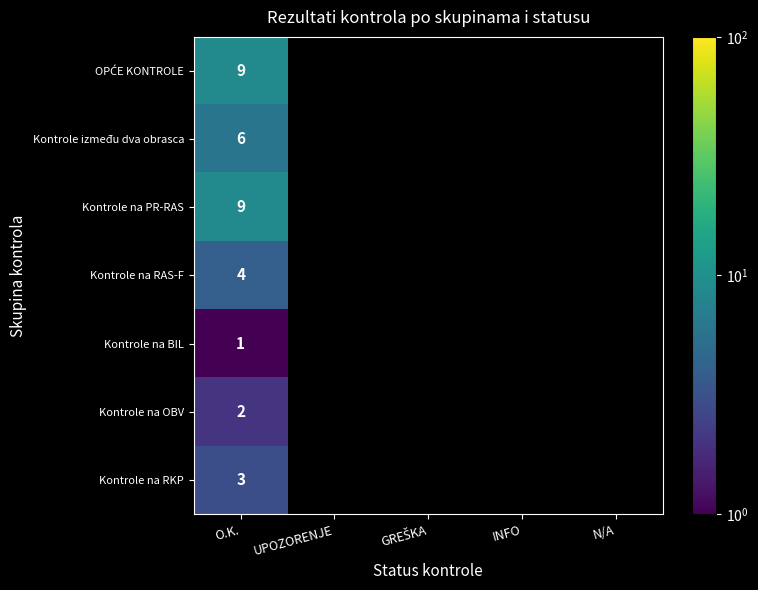

What is the difference between the highest and lowest values at O.K.?

8